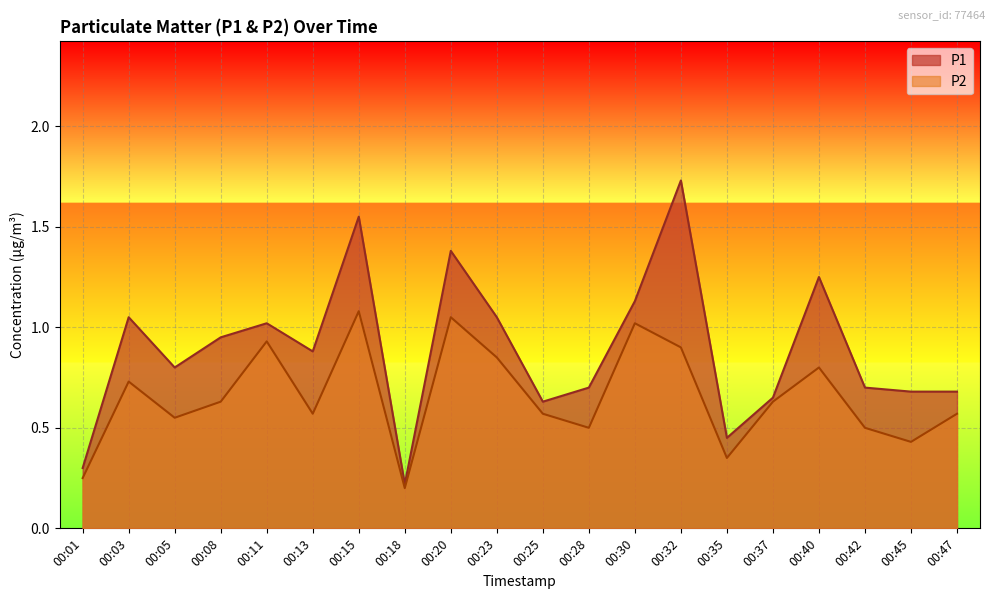

What is the greatest value displayed?

1.7